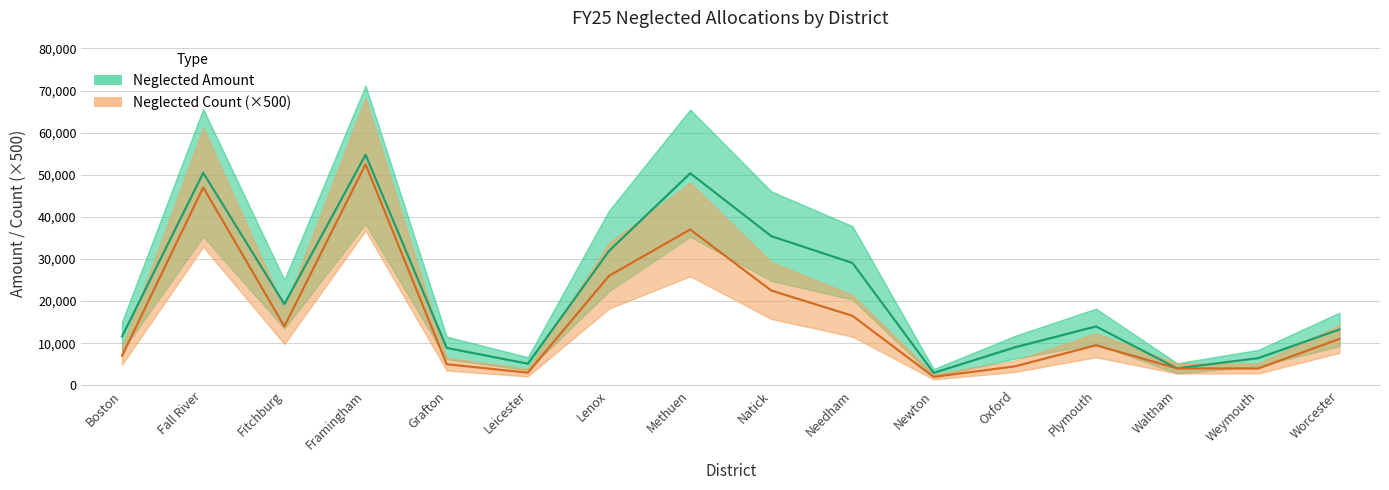

Is it true that Neglected Amount equals 54755 at Framingham?

True